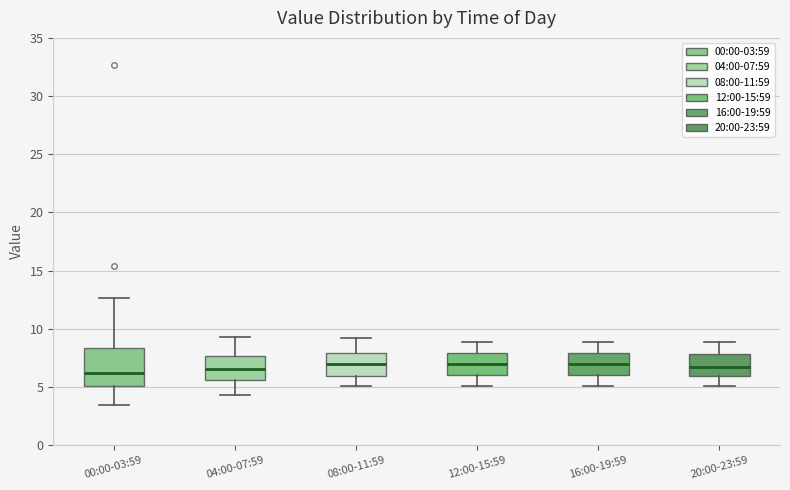

Reading left to right, read every box against the y-axis: the position of its median line, the range the box covers, and the ends of its whiskers. The values are not printed on the chart, so give them approximately, as read against the axis.

00:00-03:59: median 6.0, box 5.0 to 8.5, whiskers 3.5 to 12.5
04:00-07:59: median 6.5, box 5.5 to 7.5, whiskers 4.5 to 9.5
08:00-11:59: median 7.0, box 6.0 to 8.0, whiskers 5.0 to 9.0
12:00-15:59: median 7.0, box 6.0 to 8.0, whiskers 5.0 to 9.0
16:00-19:59: median 7.0, box 6.0 to 8.0, whiskers 5.0 to 9.0
20:00-23:59: median 7.0, box 6.0 to 8.0, whiskers 5.0 to 9.0